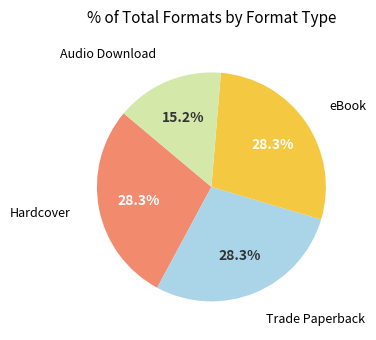

Is there any slice that represents more than half of the pie?

No